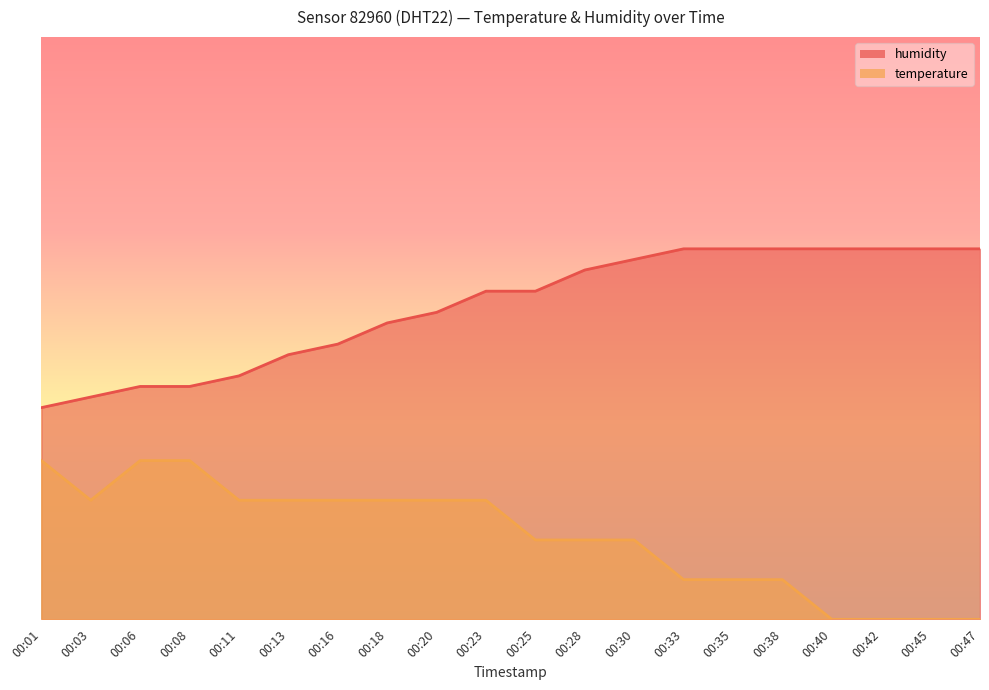

What is the difference between the temperature values at 00:38 and 00:20?

0.8